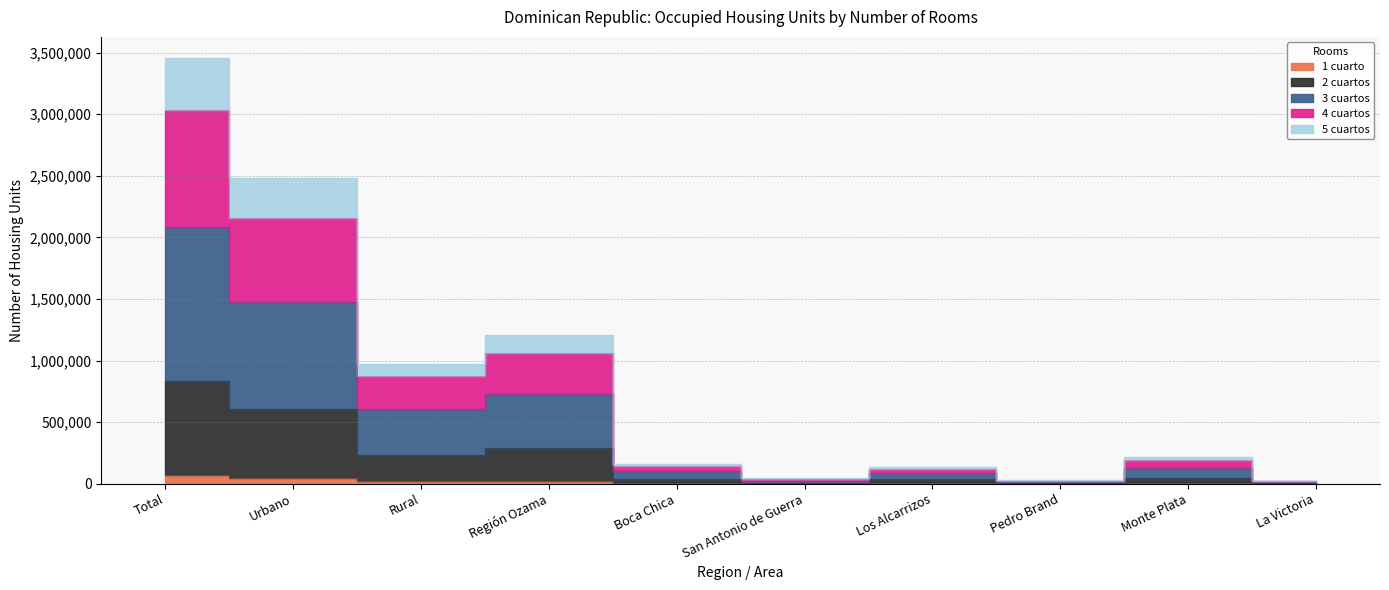

True or false: 3 cuartos and 4 cuartos intersect in this chart.

False